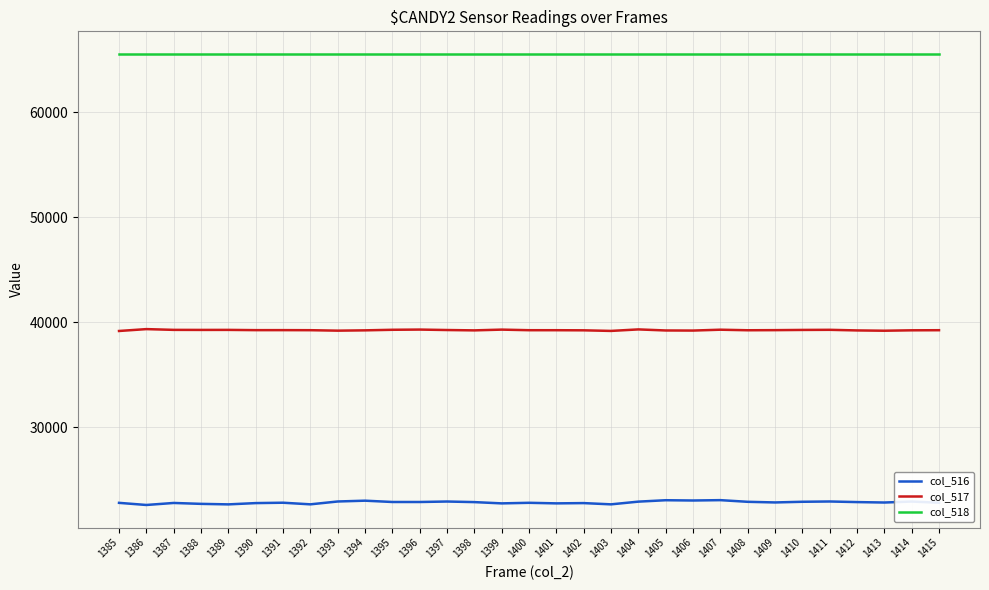

True or false: col_516 and col_517 cross at least once.

False